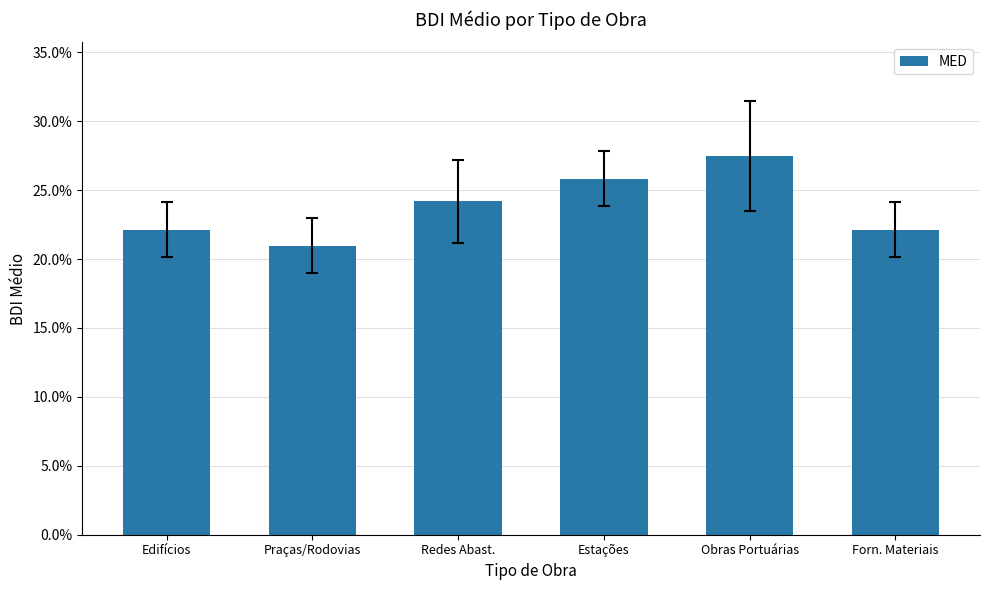

Reading left to right, what are all the values shown in this chart?

0.2	0.2	0.2	0.3	0.3	0.2